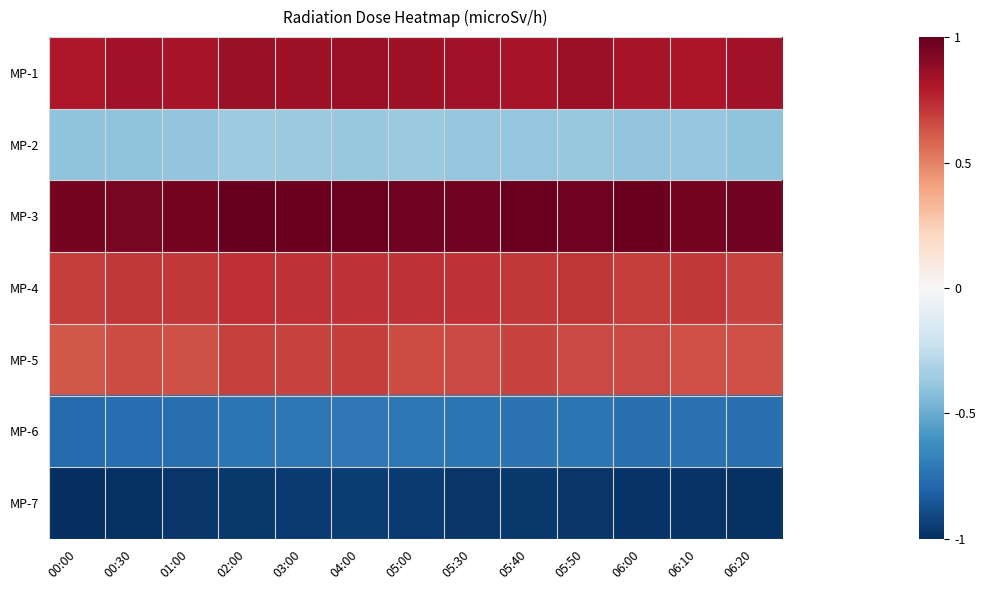

Which series changed the most between 00:00 and 06:20?

MP-1